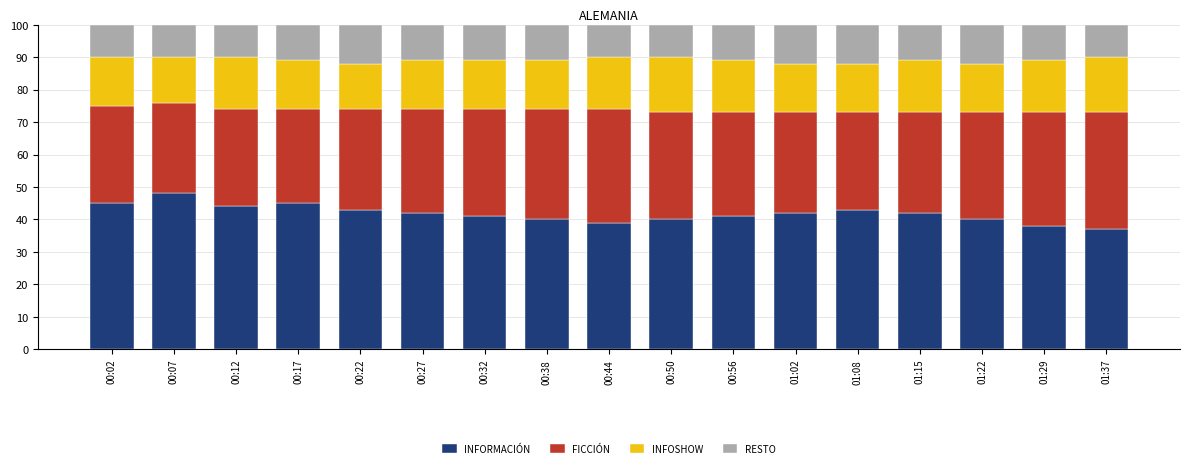

Does the chart contain any negative values?

No